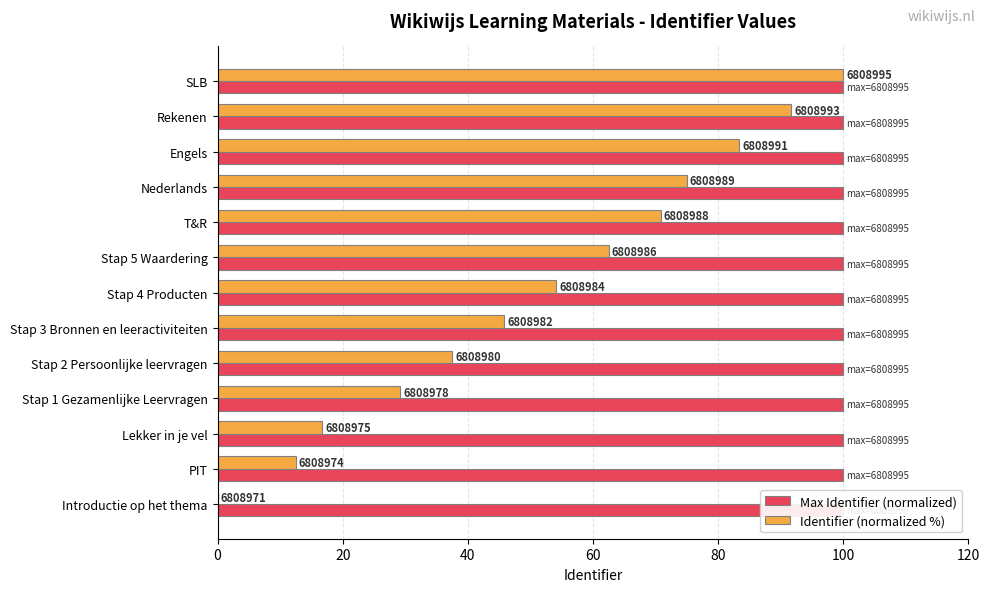

The value of Identifier (normalized %) at PIT is 2.6. True or false?

False